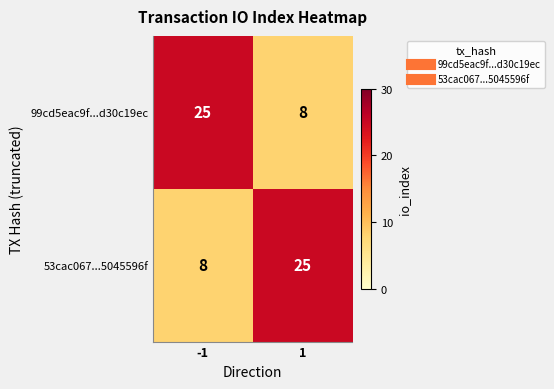

What is the difference between the maximum and minimum values in the 53cac067...5045596f series?

17